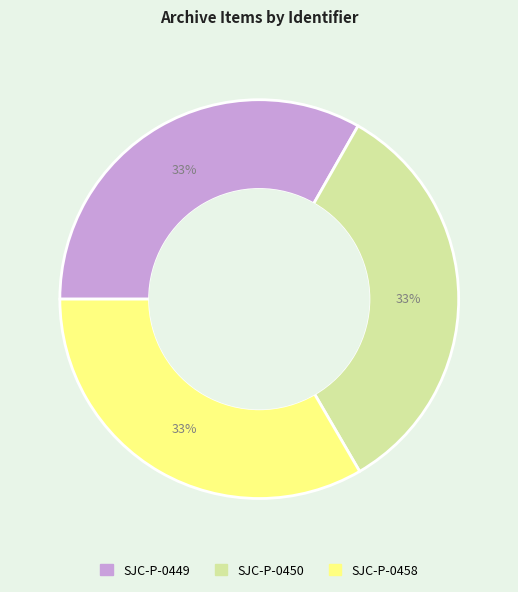

What is the ratio of the value at SJC-P-0450 to the value at SJC-P-0449?

1.0